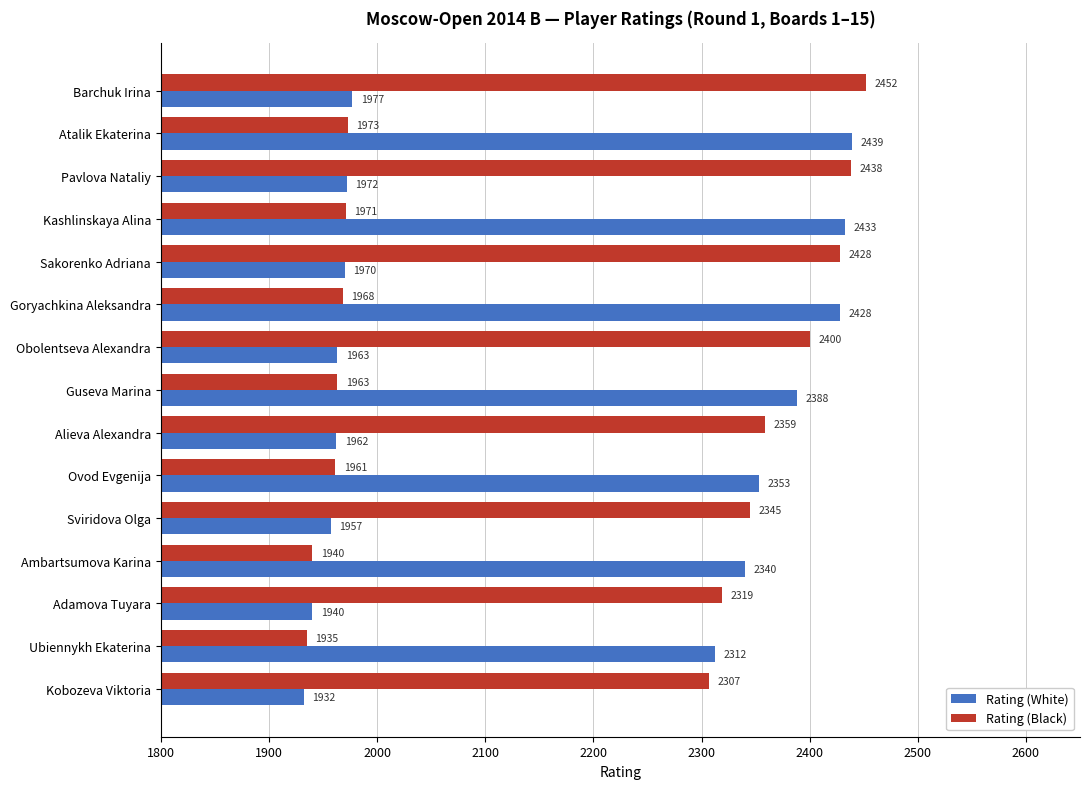

The Rating (White) series shows 2645 at Sviridova Olga. True or false?

False